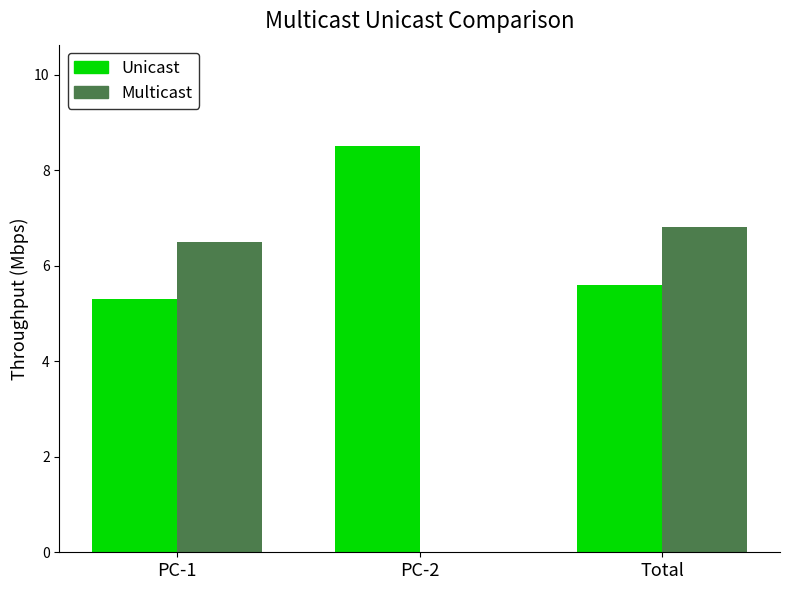

How many categories are shown in the chart?

3